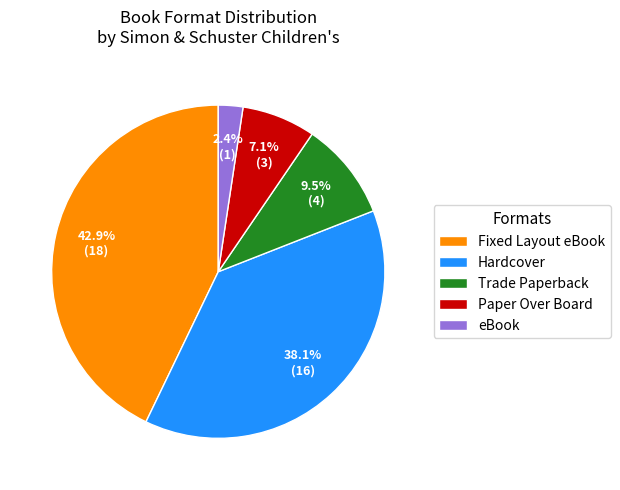

What percentage is NOT represented by Paper Over Board?

92.9%